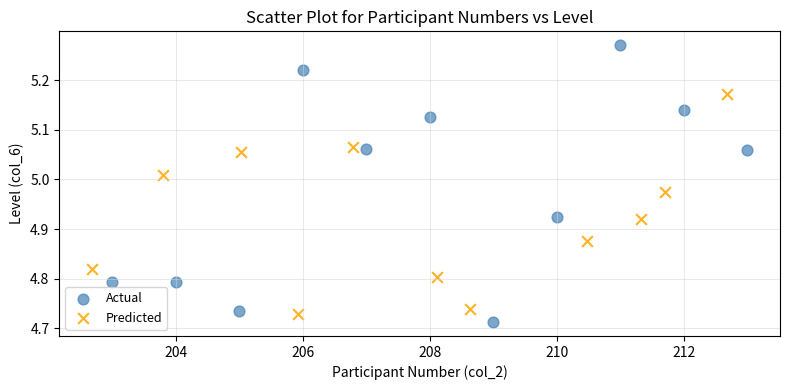

Which series has the widest spread of Y values?

Actual